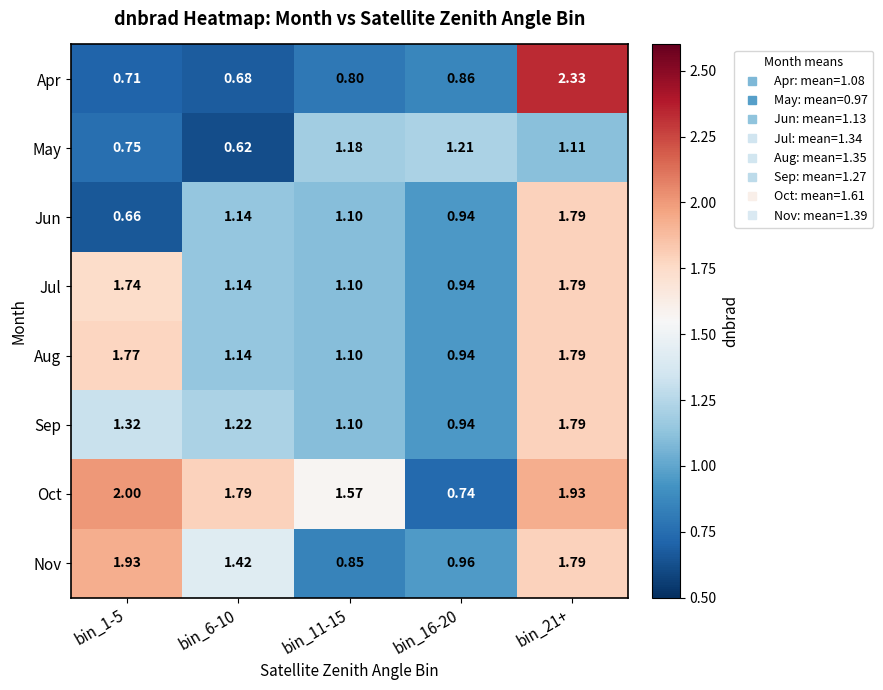

Which series has the widest spread of values?

Apr